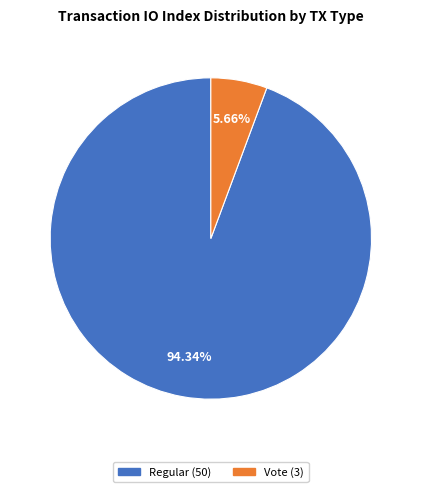

How many slices are in this pie chart?

2